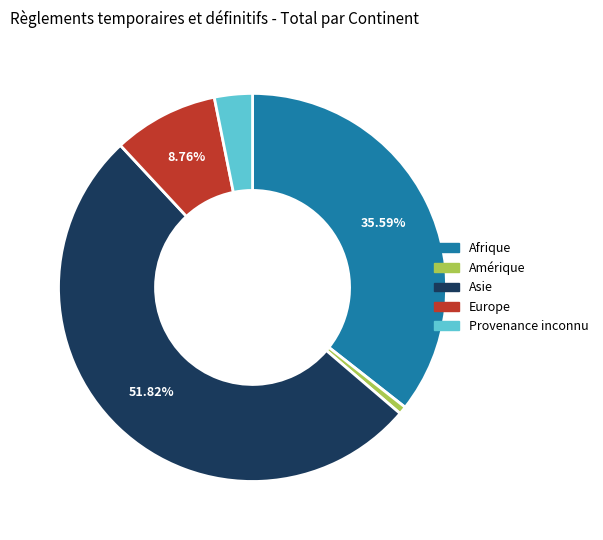

Is there any slice that represents more than half of the pie?

Yes